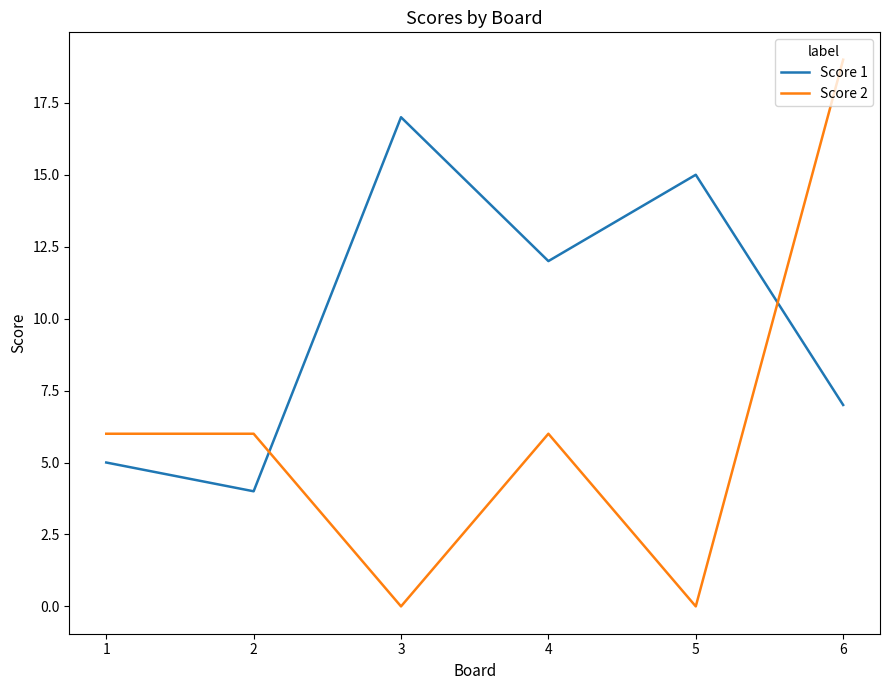

Count the number of categories in the chart.

6